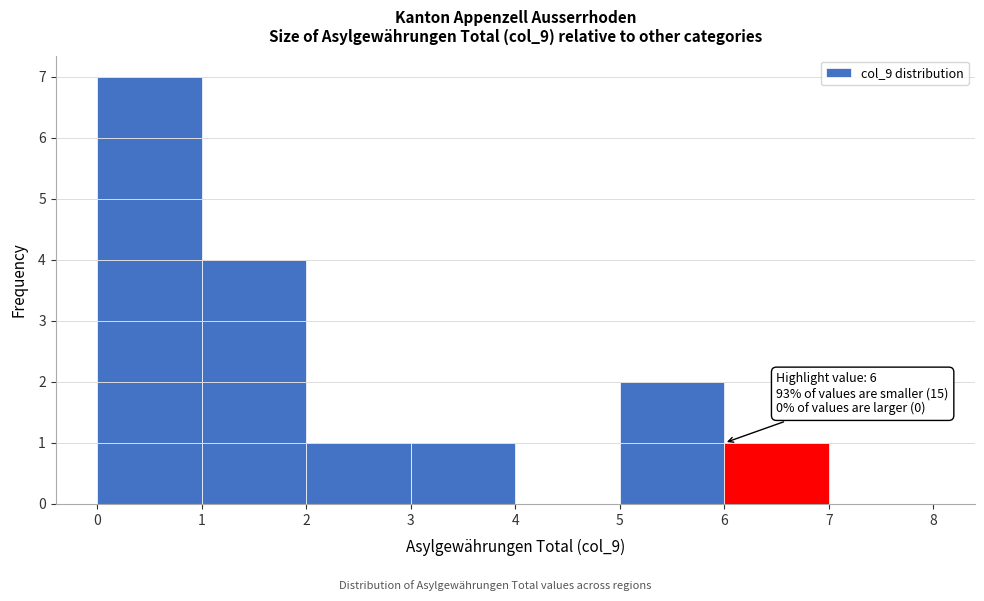

Which range on the x-axis has the tallest bar?

0 to 1